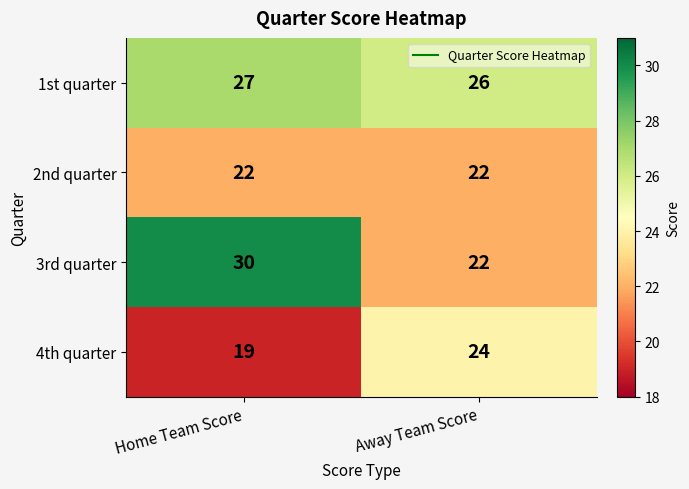

At which label does 4th quarter reach its peak?

Away Team Score